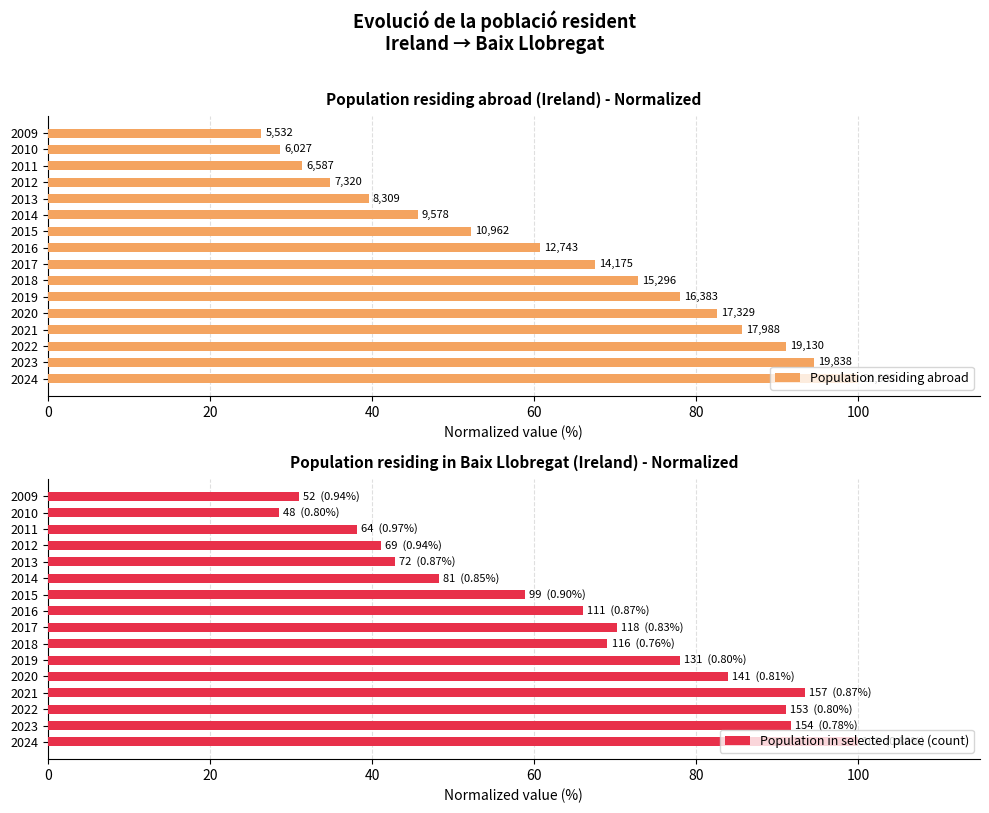

Reading left to right, list all the values displayed in this chart.

Population residing abroad: 100.0	94.5	91.1	85.7	82.5	78.0	72.8	67.5	60.7	52.2	45.6	39.6	34.9	31.4	28.7	26.3
Population in selected place (count): 100.0	91.7	91.1	93.5	83.9	78.0	69.0	70.2	66.1	58.9	48.2	42.9	41.1	38.1	28.6	31.0